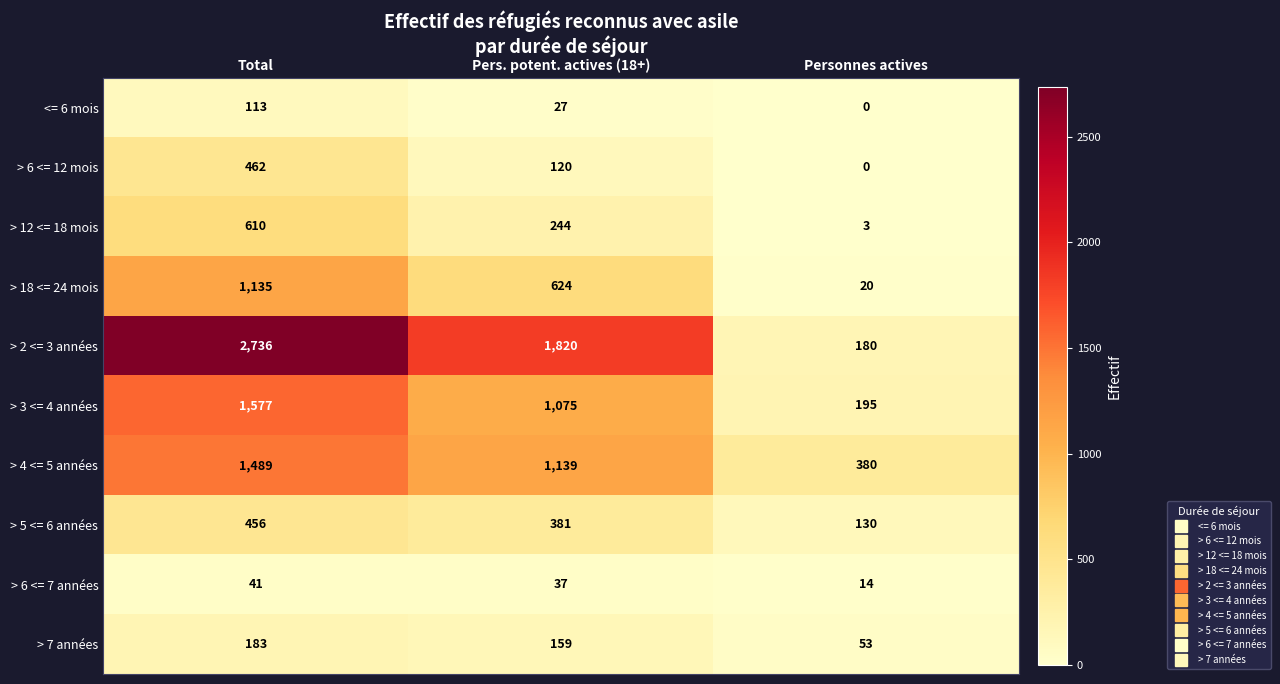

Which series has the largest total across all categories?

> 2 <= 3 années